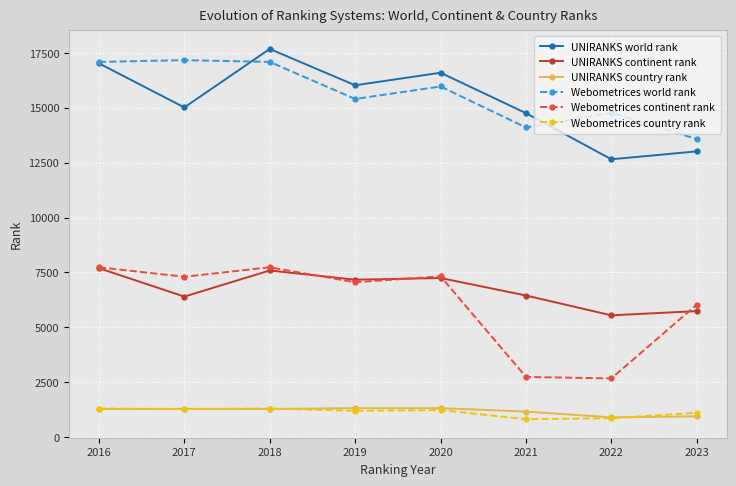

The Webometrices world rank series shows 9656 at 2021. True or false?

False